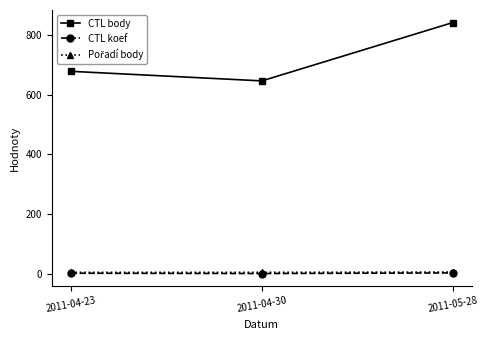

What is the difference between the highest and lowest values at 2011-04-23?

675